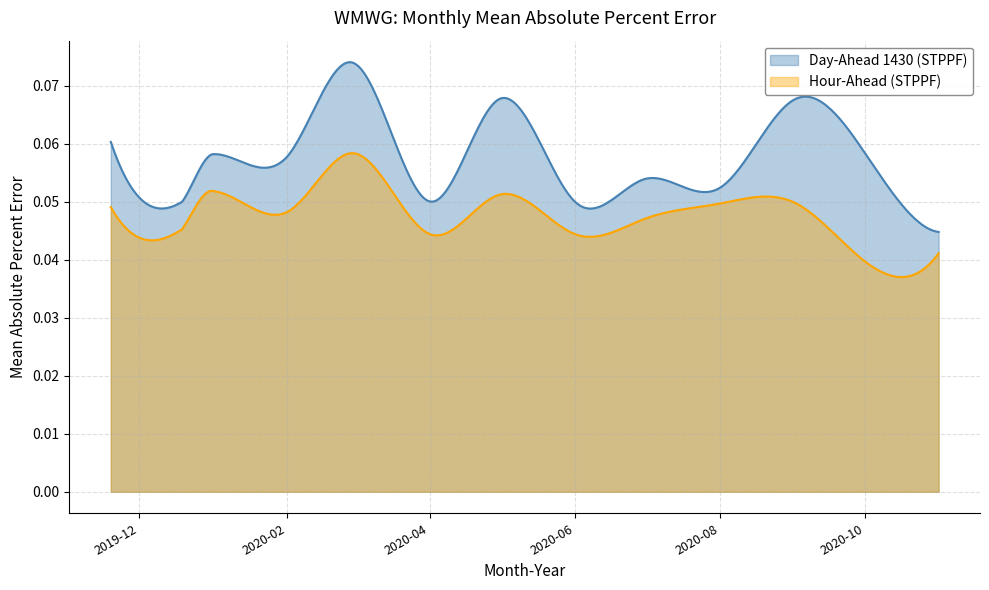

True or false: Day-Ahead 1430 (STPPF) and Hour-Ahead (STPPF) intersect in this chart.

False